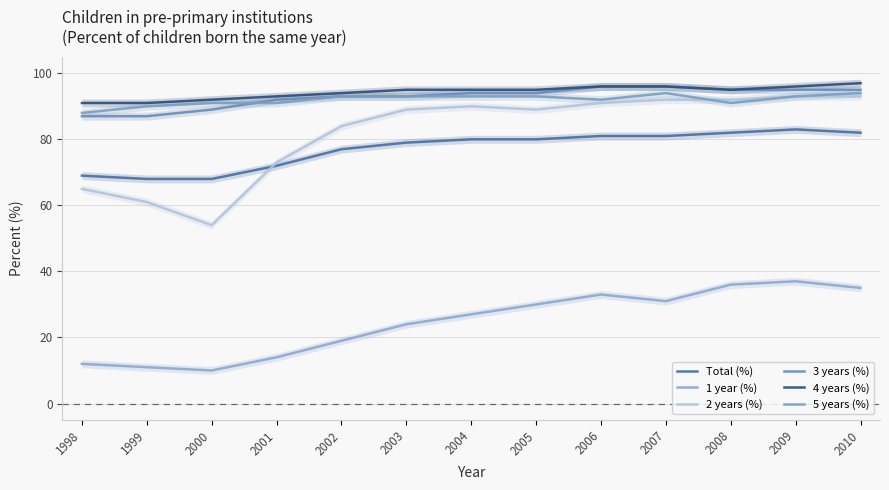

Count the number of data series in this chart.

6